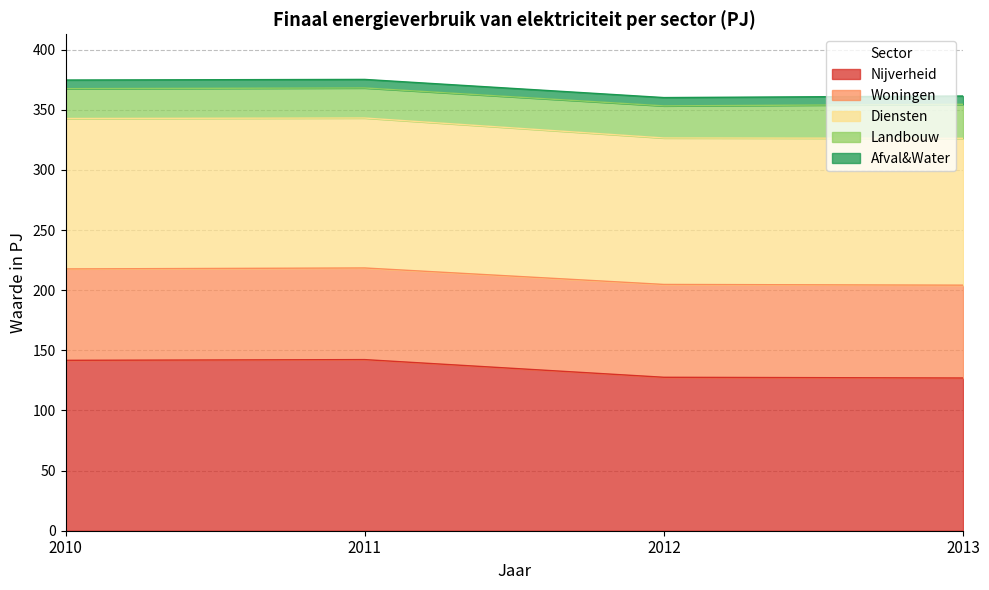

True or false: Nijverheid has a value of 127.0 at 2013.

True